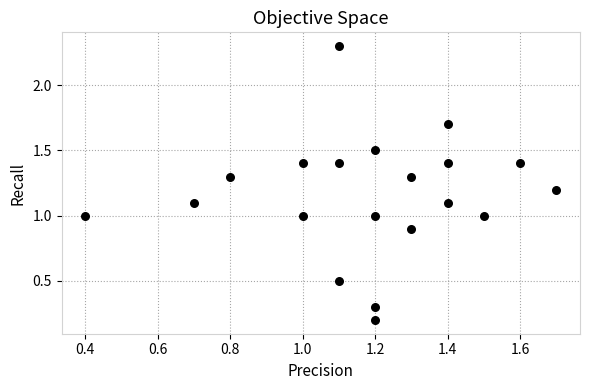

What is the range of X values (max minus min)?

1.3